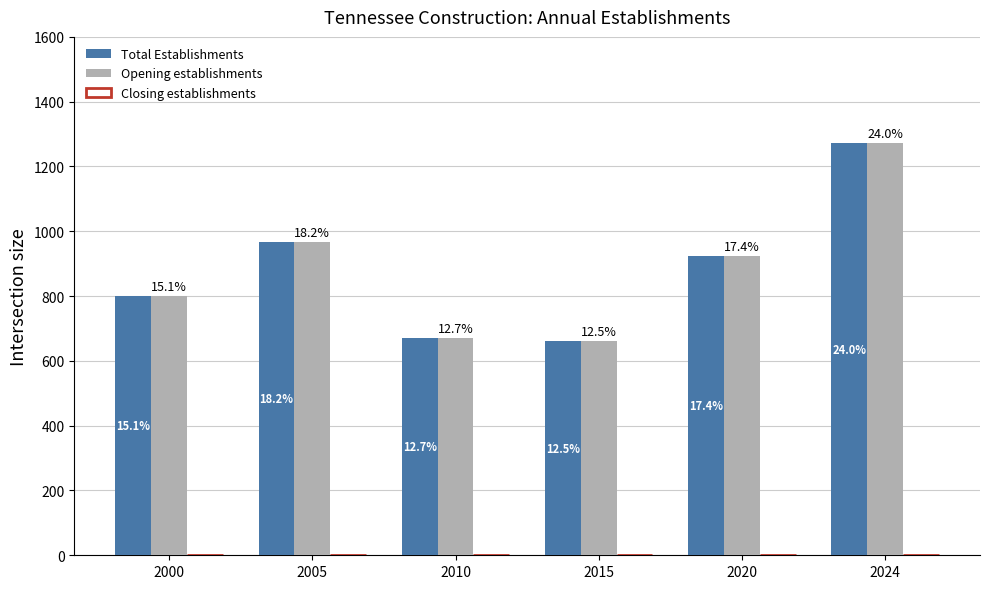

At which category does the chart reach its peak across all series?

2024